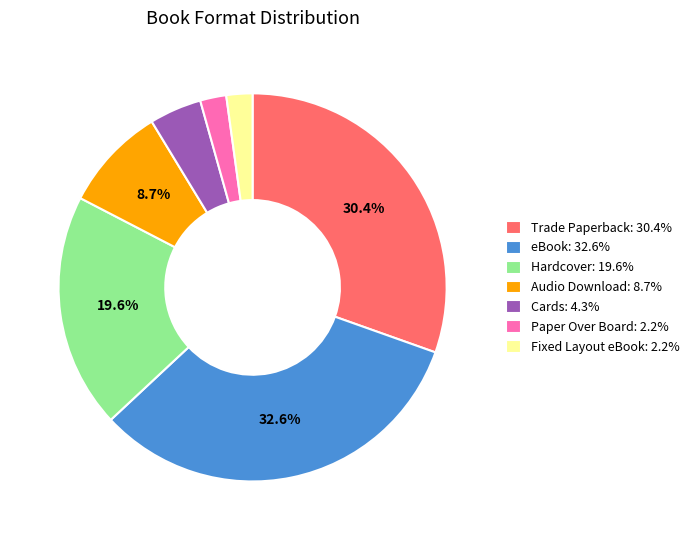

Combined, do Trade Paperback: 30.4% and Paper Over Board: 2.2% account for over 50%?

No